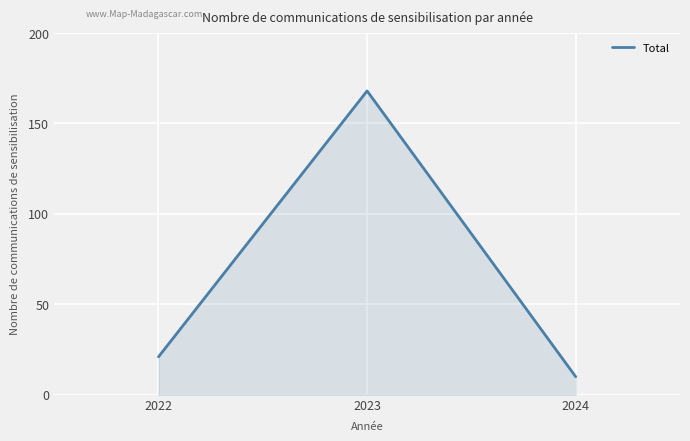

Reading left to right, list all the values displayed in this chart.

2022=21	2023=168	2024=10